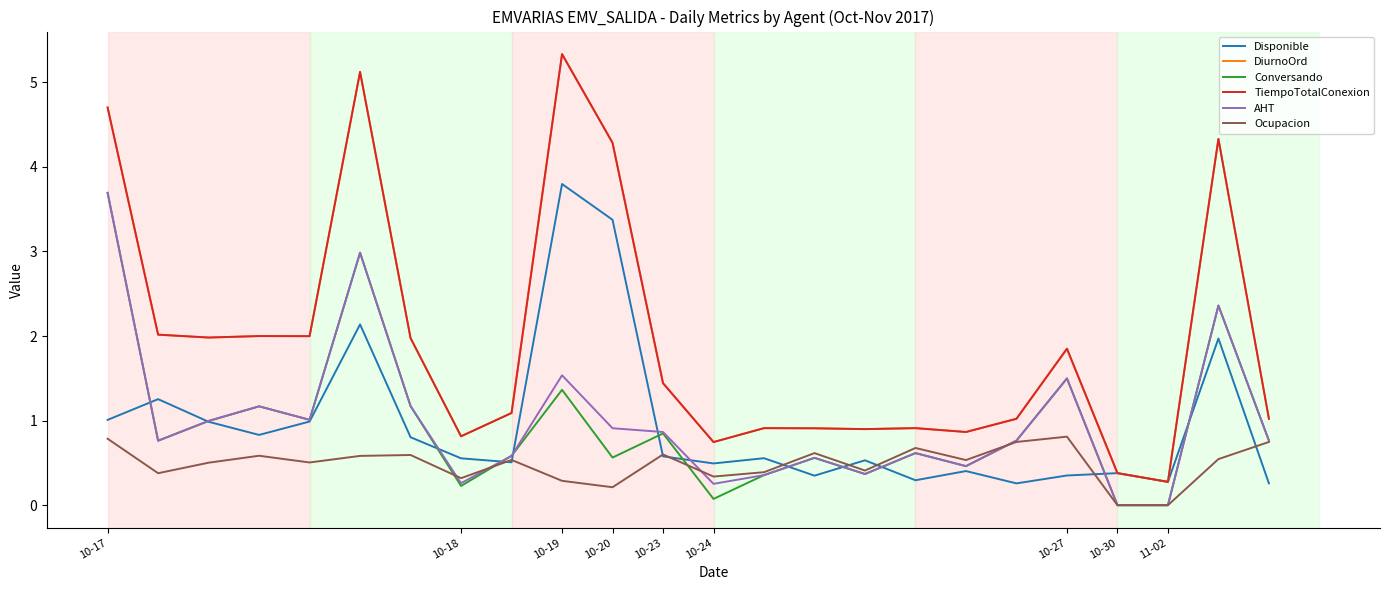

Does the chart display data point markers on the line(s)?

No